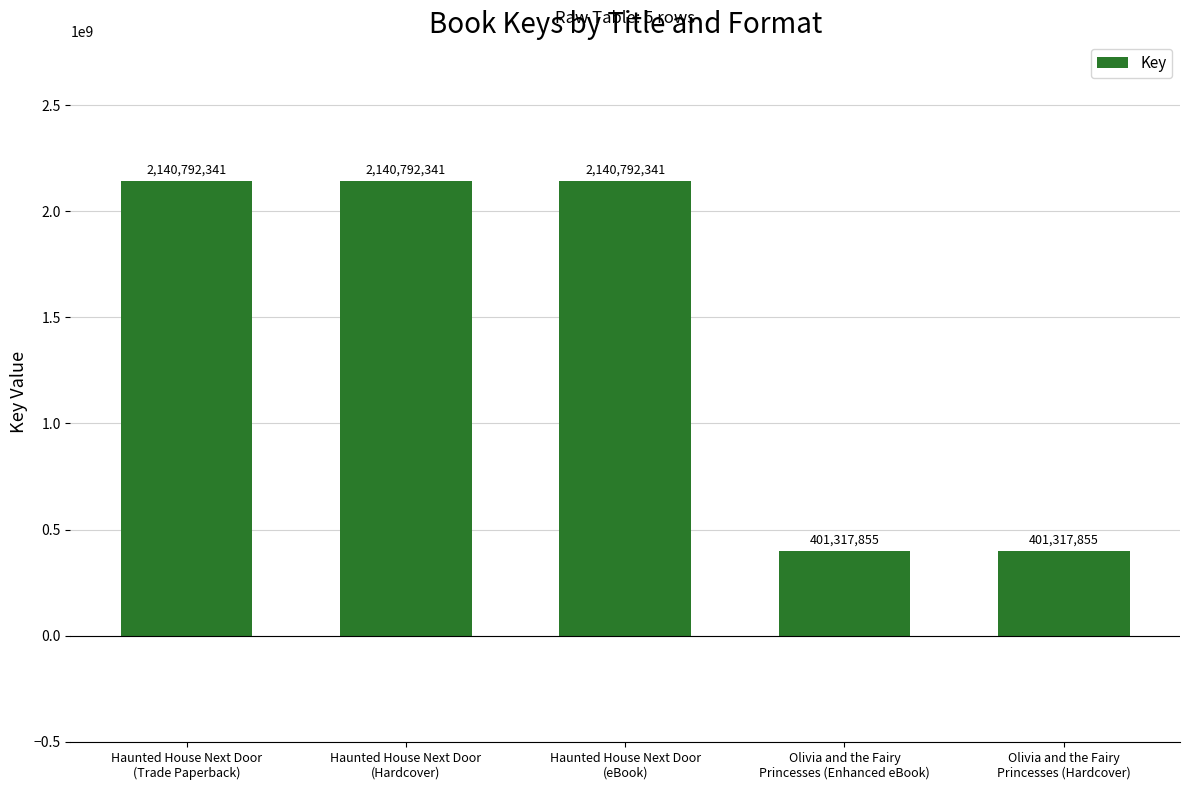

Read the value at Haunted House Next Door
(Hardcover), to the nearest 50.

2140792350